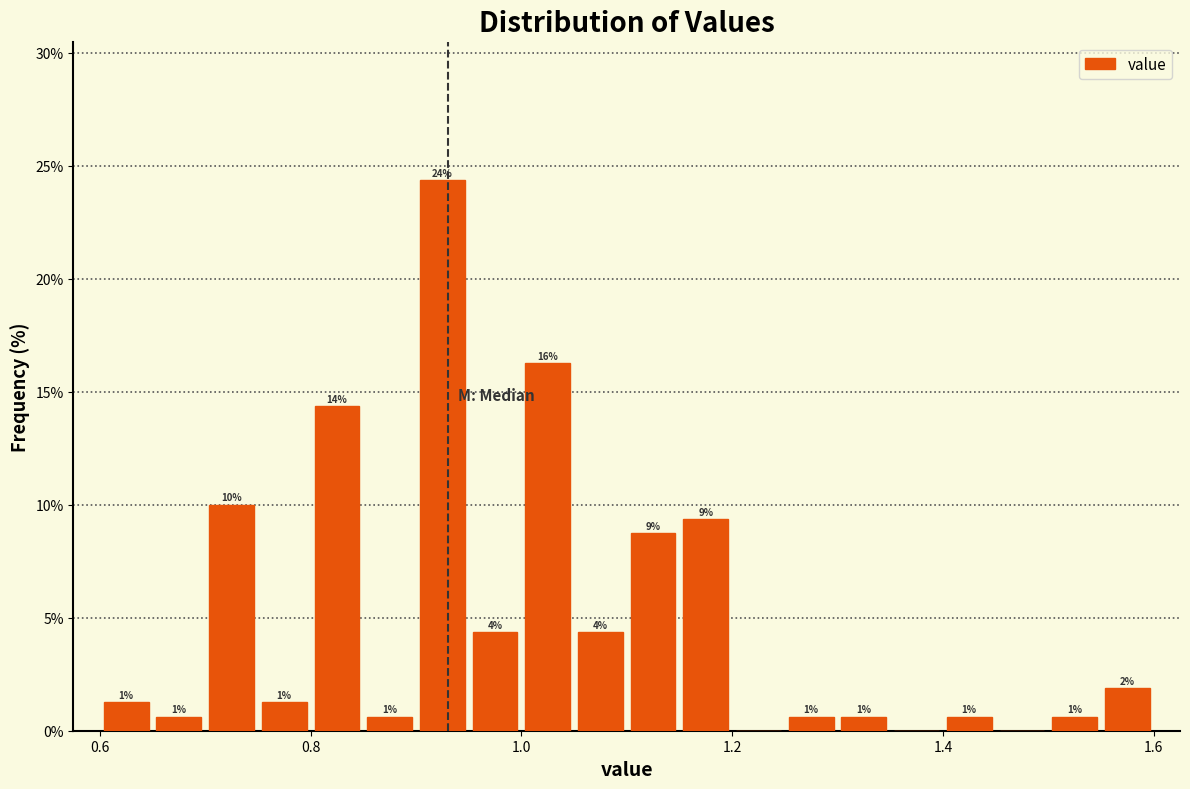

Around what value on the x-axis is the tallest bar? Give the approximate position of its centre, as read against the axis.

0.92